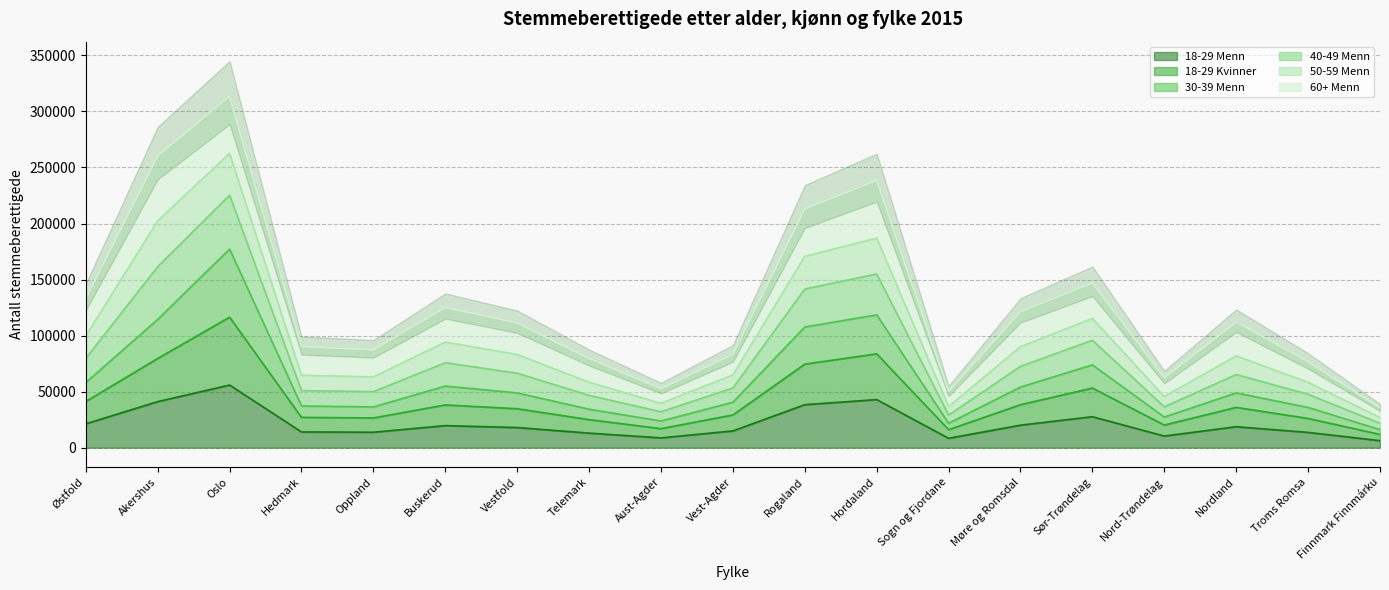

What is the sum of the 60+ Menn (line) values at Nordland and Oppland?

199526